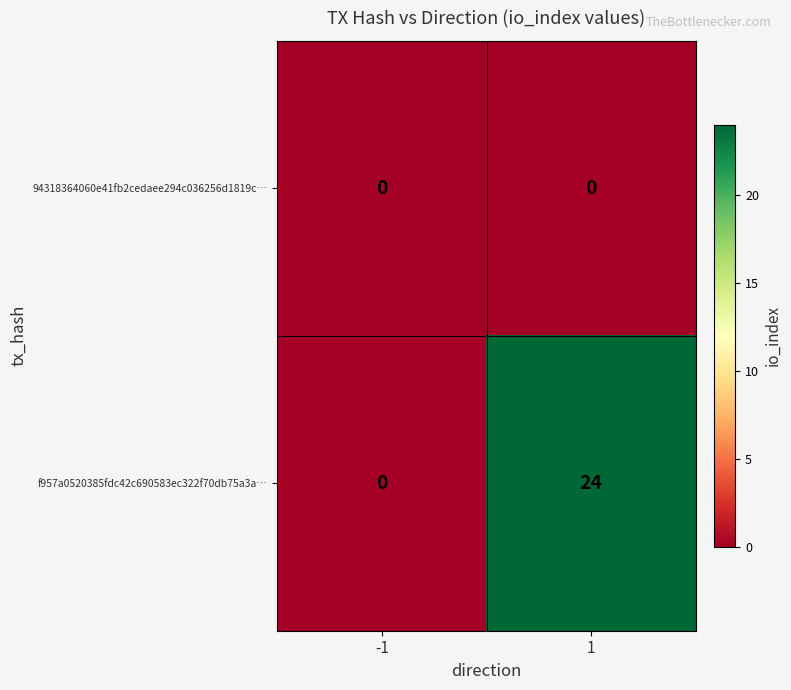

Which series has the widest spread of values?

f957a0520385fdc42c690583ec322f70db75a3a…